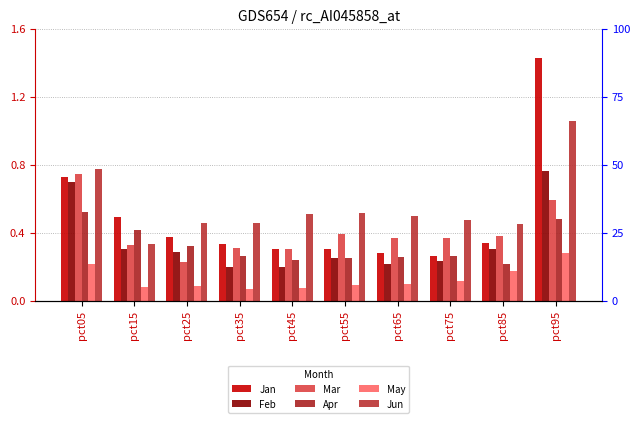

What is the value of the May bar at the 3rd from the left?

0.1